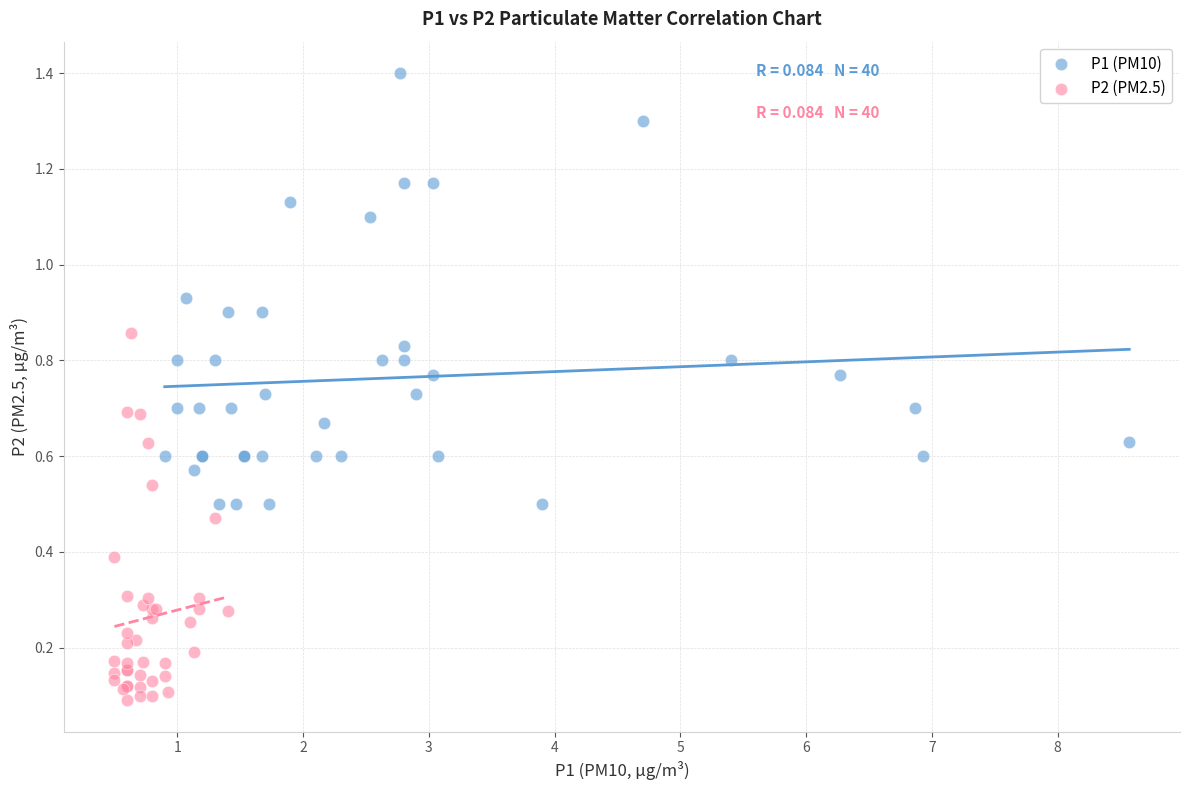

Which series contains the highest Y value?

P1 (PM10)